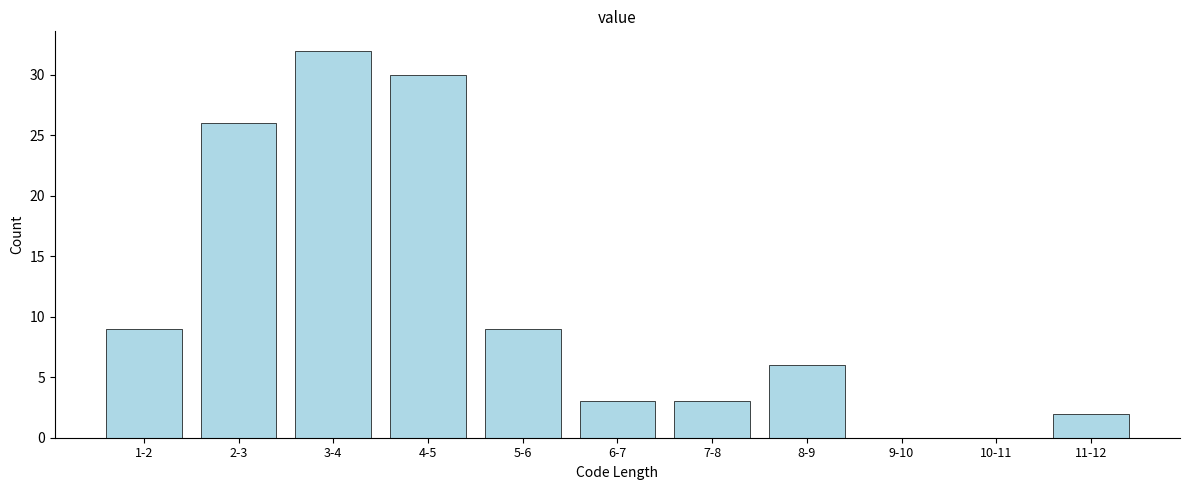

Reading left to right, extract all data points from this chart.

1-2=9	2-3=26	3-4=32	4-5=30	5-6=9	6-7=3	7-8=3	8-9=6	9-10=0	10-11=0	11-12=2